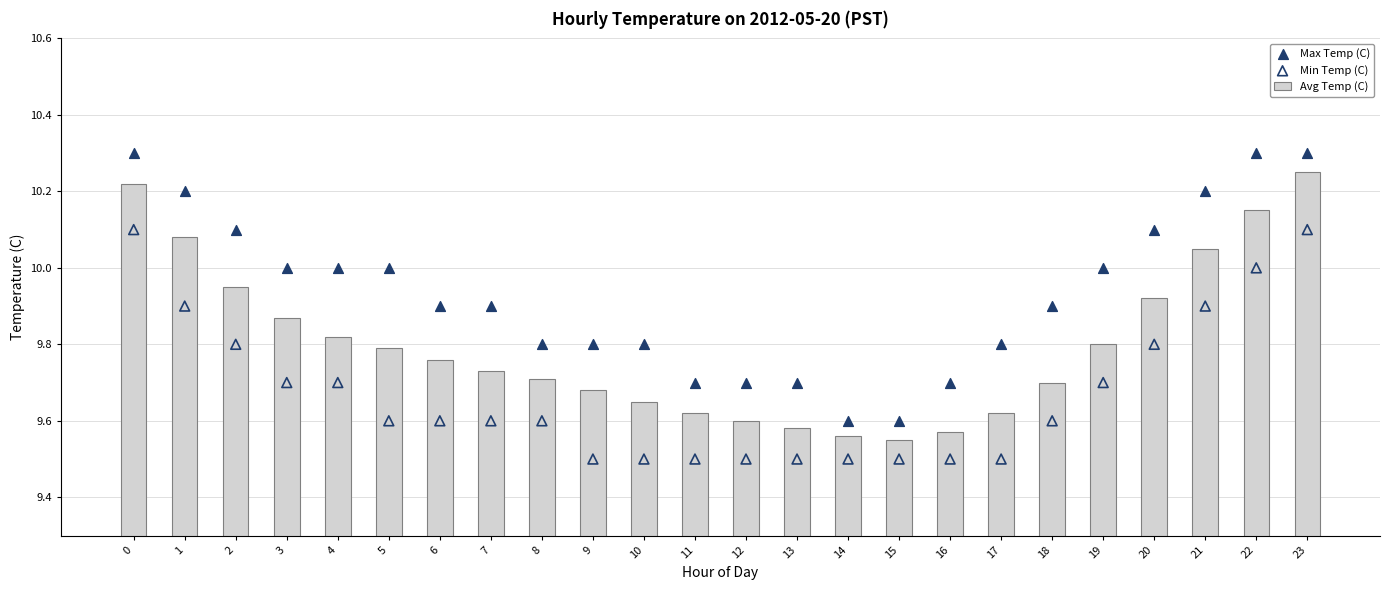

Which series has the largest Y range (max minus min)?

Max Temp (C)